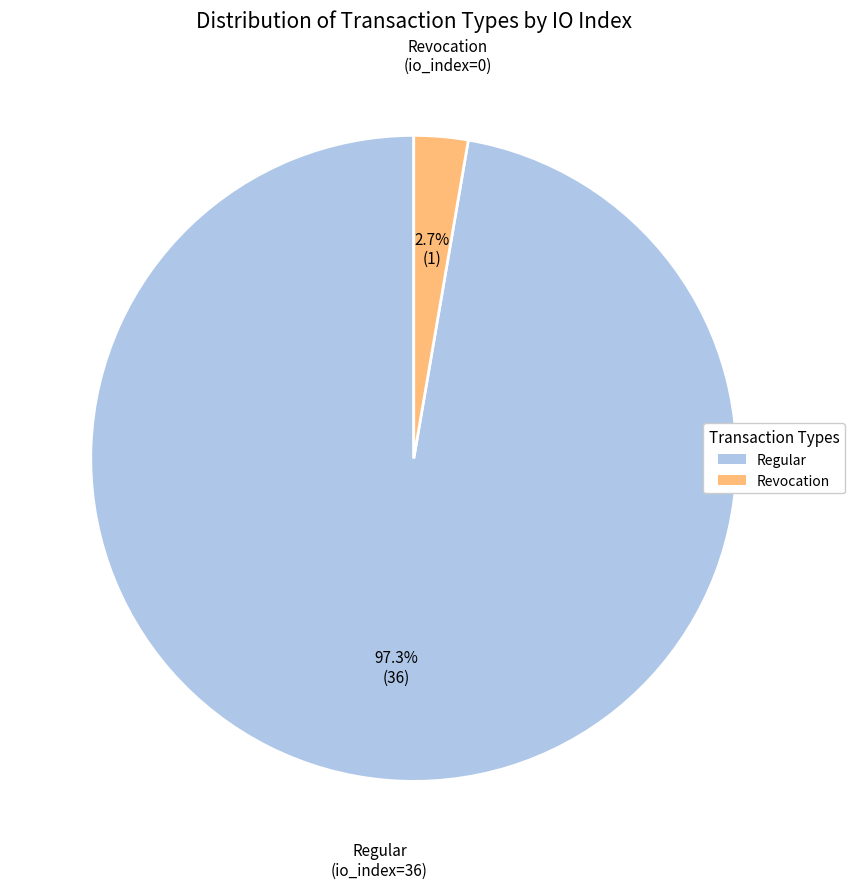

Is there any slice that represents more than half of the pie?

Yes